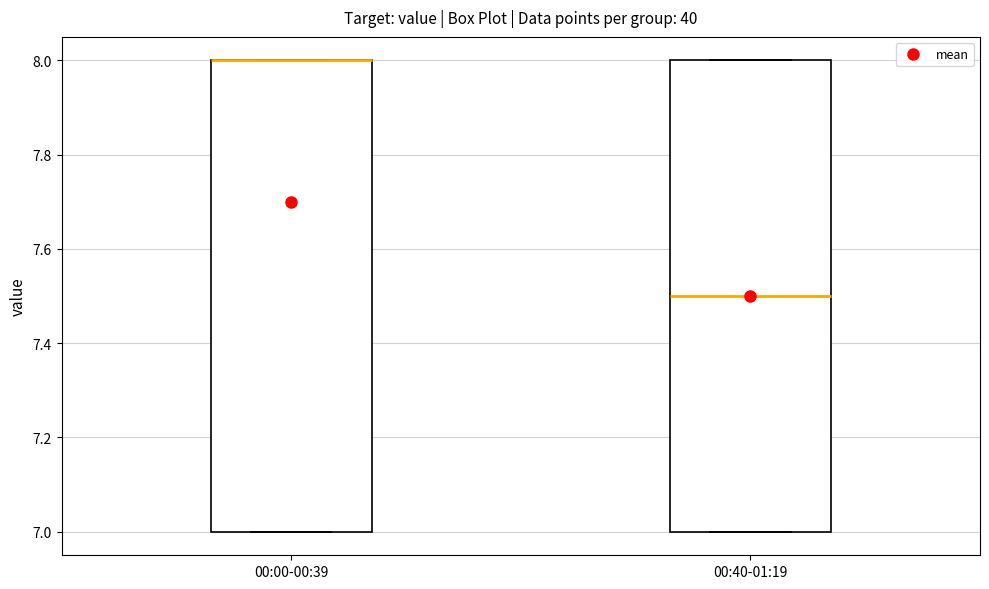

Reading left to right, read every box against the y-axis: the position of its median line, the range the box covers, and the ends of its whiskers. The values are not printed on the chart, so give them approximately, as read against the axis.

00:00-00:39: median 8.0 (drawn on the box's upper edge), box 7.0 to 8.0, whiskers 7.0 to 8.0
00:40-01:19: median 7.5, box 7.0 to 8.0, whiskers 7.0 to 8.0